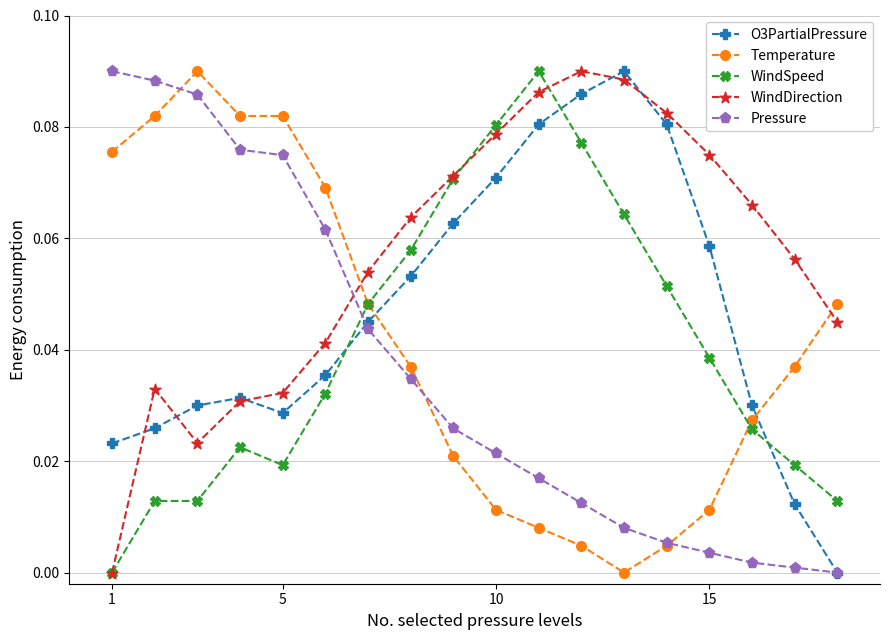

How many intersections are there between O3PartialPressure and WindSpeed?

3